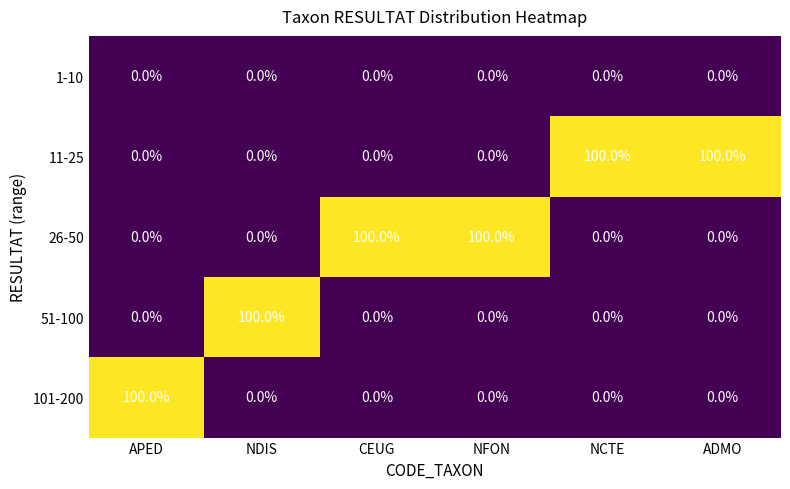

Reading left to right, what are all the values shown in this chart?

1-10: APED=0	NDIS=0	CEUG=0	NFON=0	NCTE=0	ADMO=0
11-25: APED=0	NDIS=0	CEUG=0	NFON=0	NCTE=100	ADMO=100
26-50: APED=0	NDIS=0	CEUG=100	NFON=100	NCTE=0	ADMO=0
51-100: APED=0	NDIS=100	CEUG=0	NFON=0	NCTE=0	ADMO=0
101-200: APED=100	NDIS=0	CEUG=0	NFON=0	NCTE=0	ADMO=0